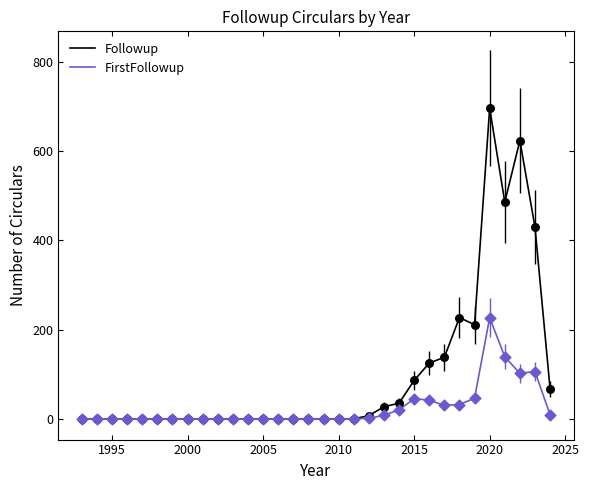

Which series has the widest spread of values?

Followup